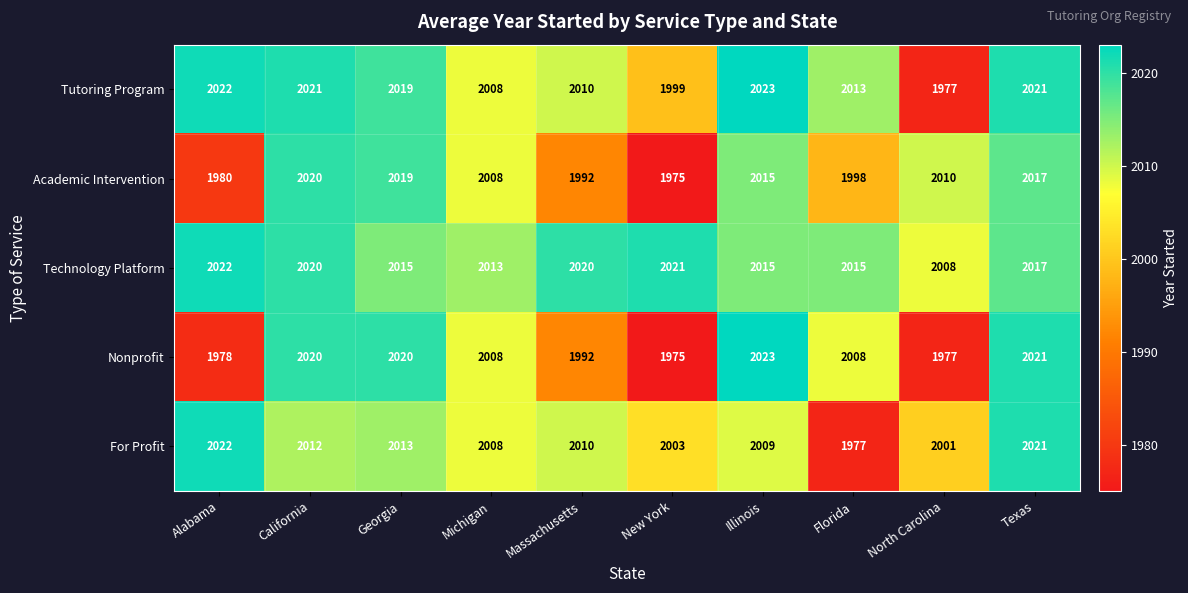

What is the spread (max minus min) of values at Alabama?

44